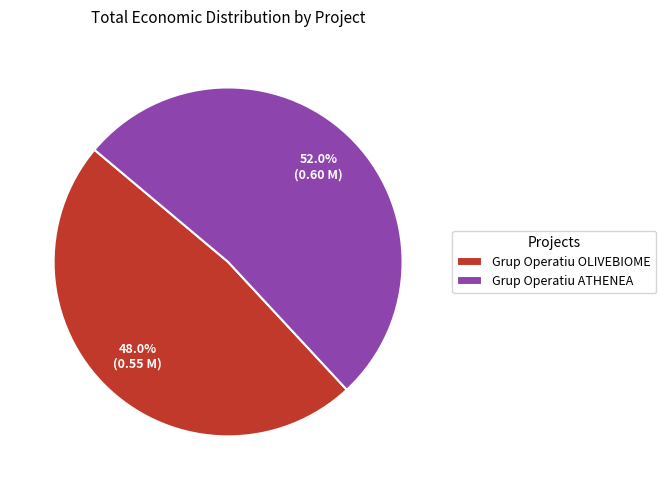

How many slices are in this pie chart?

2